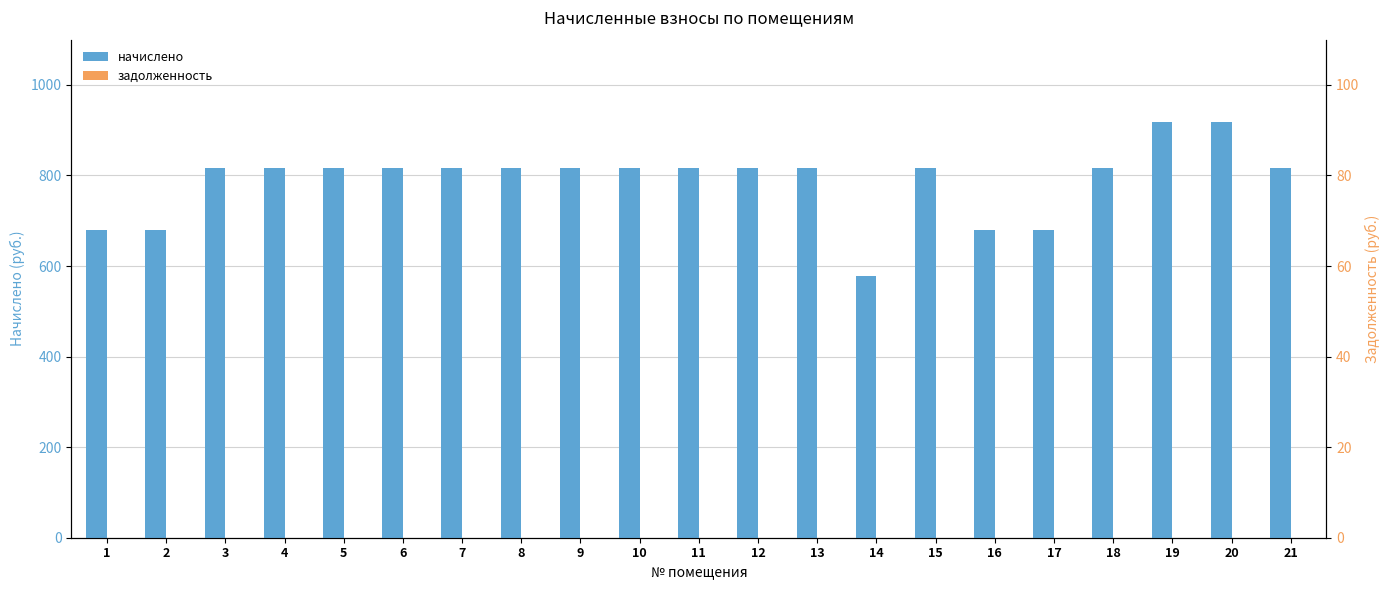

Reading left to right, transcribe all the data shown in this chart.

начислено: 1=680.4	2=680.4	3=816.5	4=816.5	5=816.5	6=816.5	7=816.5	8=816.5	9=816.5	10=816.5	11=816.5	12=816.5	13=816.5	14=578.3	15=816.5	16=680.4	17=680.4	18=816.5	19=918.5	20=918.5	21=816.5
задолженность: 1=0.0	2=0.0	3=0.0	4=0.0	5=0.0	6=0.0	7=0.0	8=0.0	9=0.0	10=0.0	11=0.0	12=0.0	13=0.0	14=0.0	15=0.0	16=0.0	17=0.0	18=0.0	19=0.0	20=0.0	21=0.0